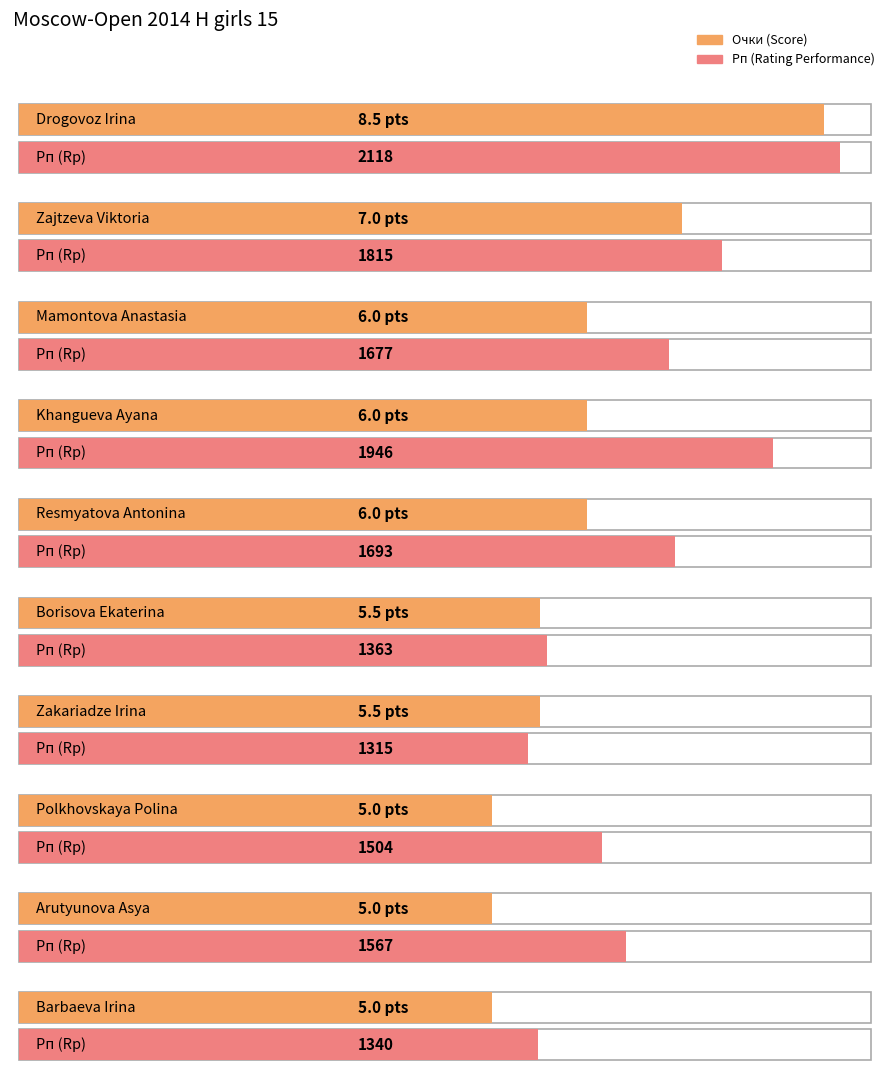

At which category is the sum across all series the highest?

Drogovoz Irina